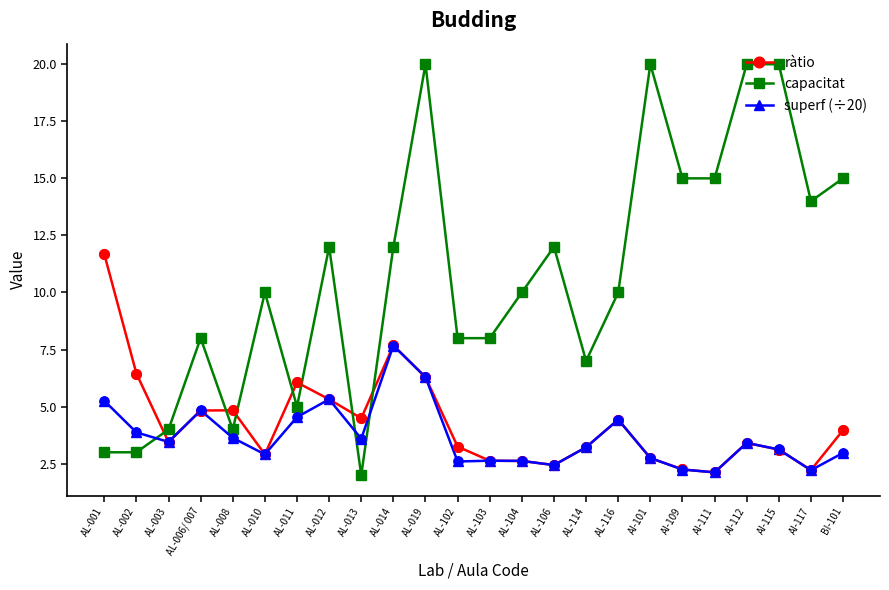

What are all the series names shown in the legend?

ràtio, capacitat, superf (÷20)